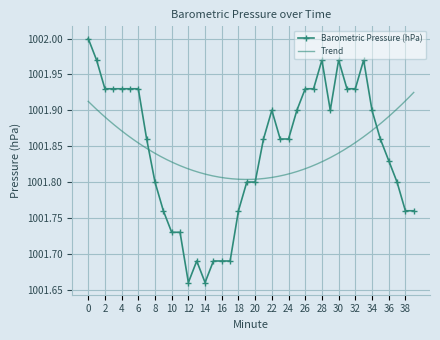

Reading left to right, what are all the values shown in this chart?

0=1002.0	1=1002.0	2=1001.9	3=1001.9	4=1001.9	5=1001.9	6=1001.9	7=1001.9	8=1001.8	9=1001.8	10=1001.7	11=1001.7	12=1001.7	13=1001.7	14=1001.7	15=1001.7	16=1001.7	17=1001.7	18=1001.8	19=1001.8	20=1001.8	21=1001.9	22=1001.9	23=1001.9	24=1001.9	25=1001.9	26=1001.9	27=1001.9	28=1002.0	29=1001.9	30=1002.0	31=1001.9	32=1001.9	33=1002.0	34=1001.9	35=1001.9	36=1001.8	37=1001.8	38=1001.8	39=1001.8